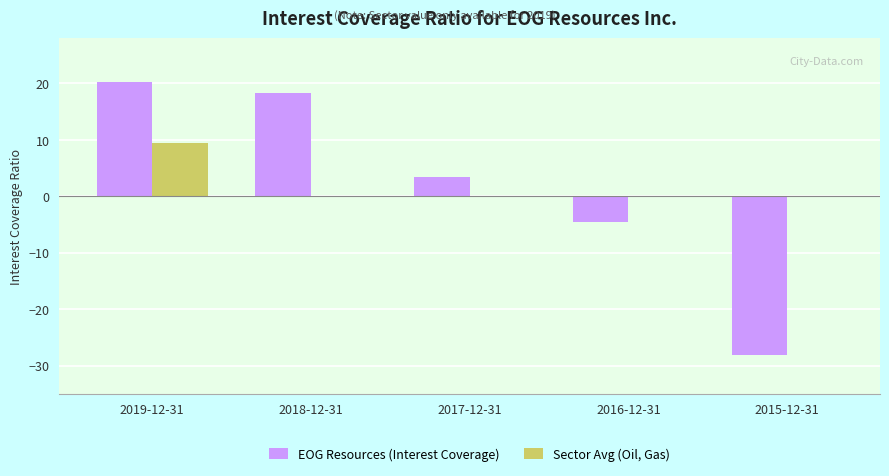

What are all the series names shown in the legend?

EOG Resources (Interest Coverage), Sector Avg (Oil, Gas)